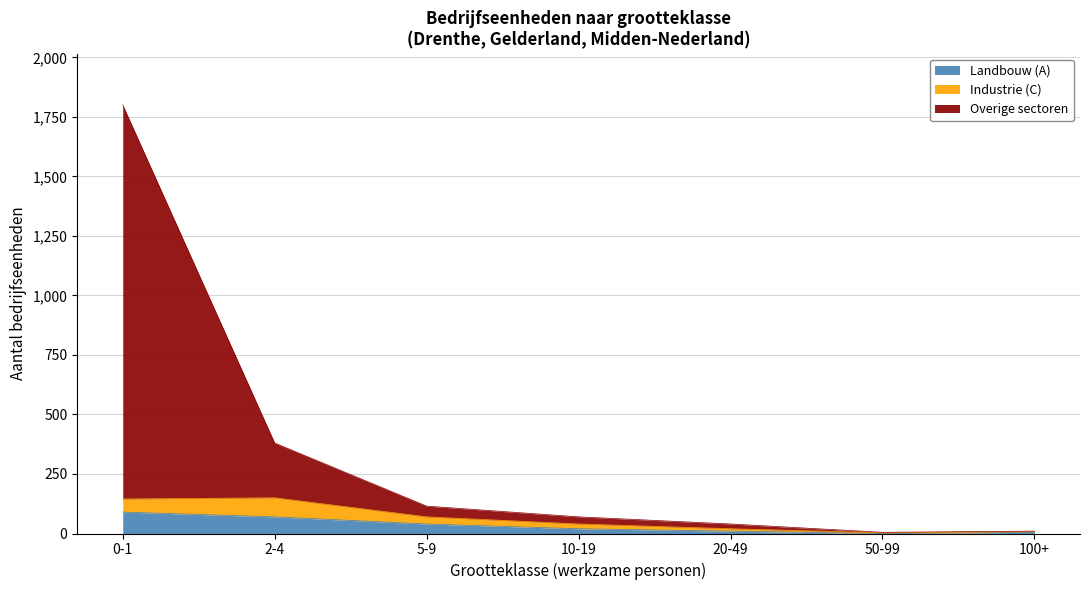

What is the label of the 6th point from the right?

2-4